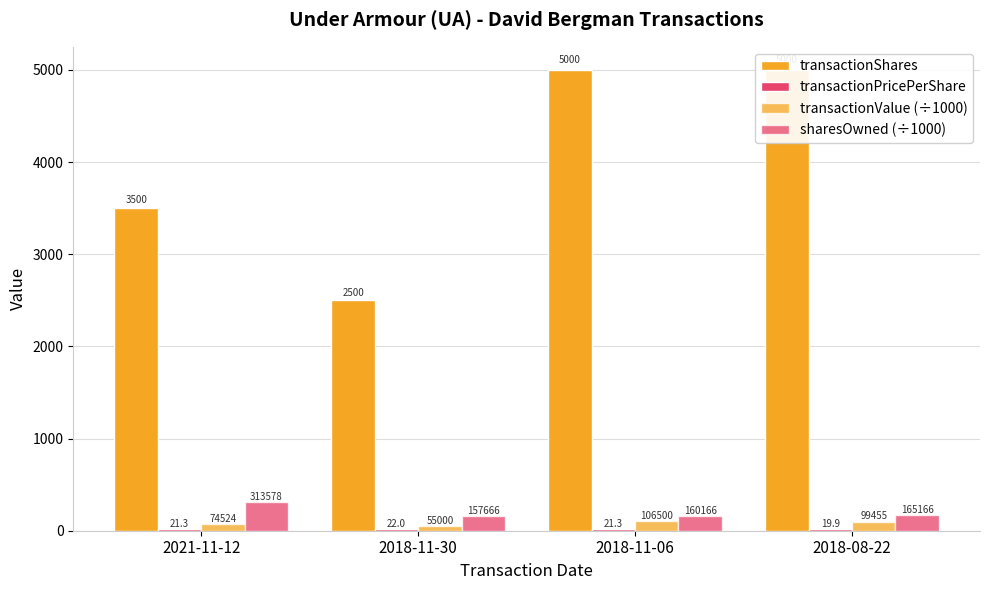

The value of transactionValue (÷1000) at 2018-11-30 is 13.1. True or false?

False